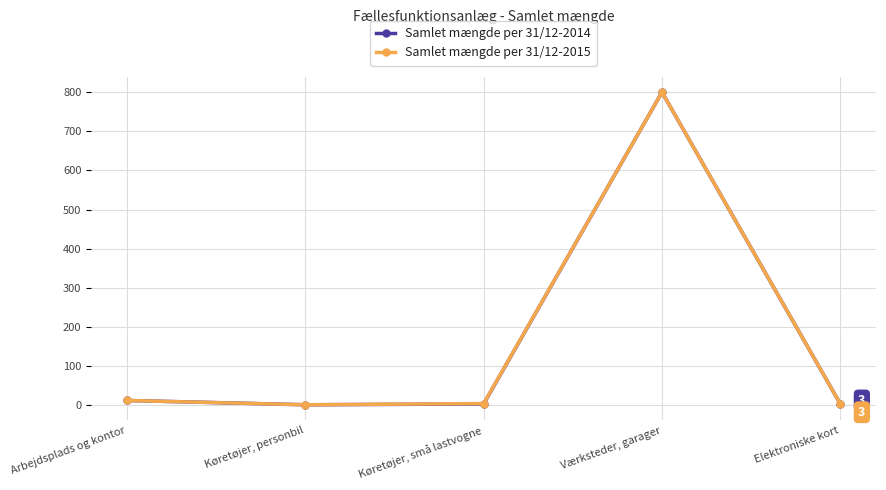

At which label is Samlet mængde per 31/12-2014 closest to 400?

Arbejdsplads og kontor